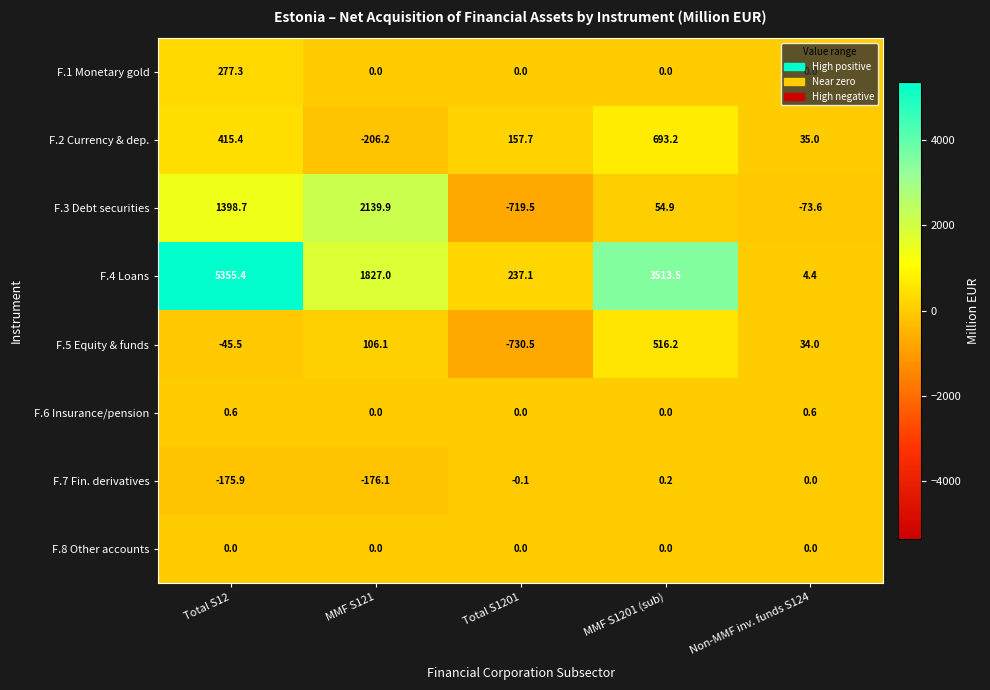

At how many categories does at least one series exceed 1444?

3